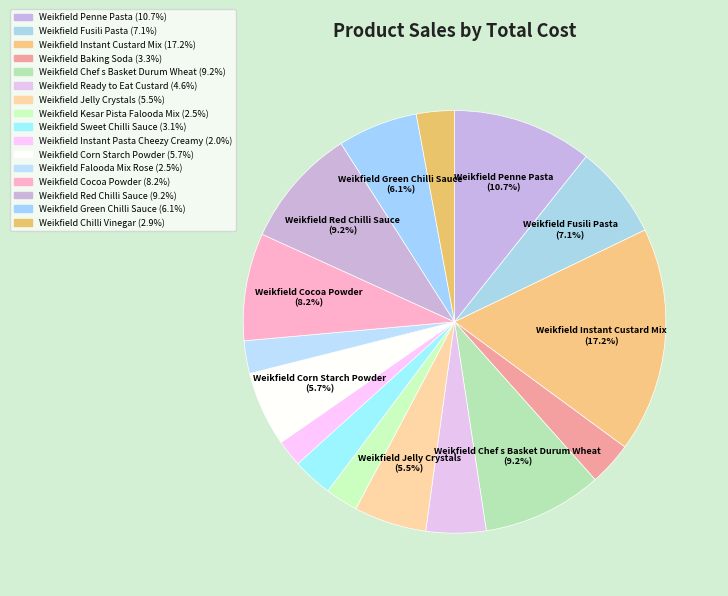

How many segments does this pie chart have?

16